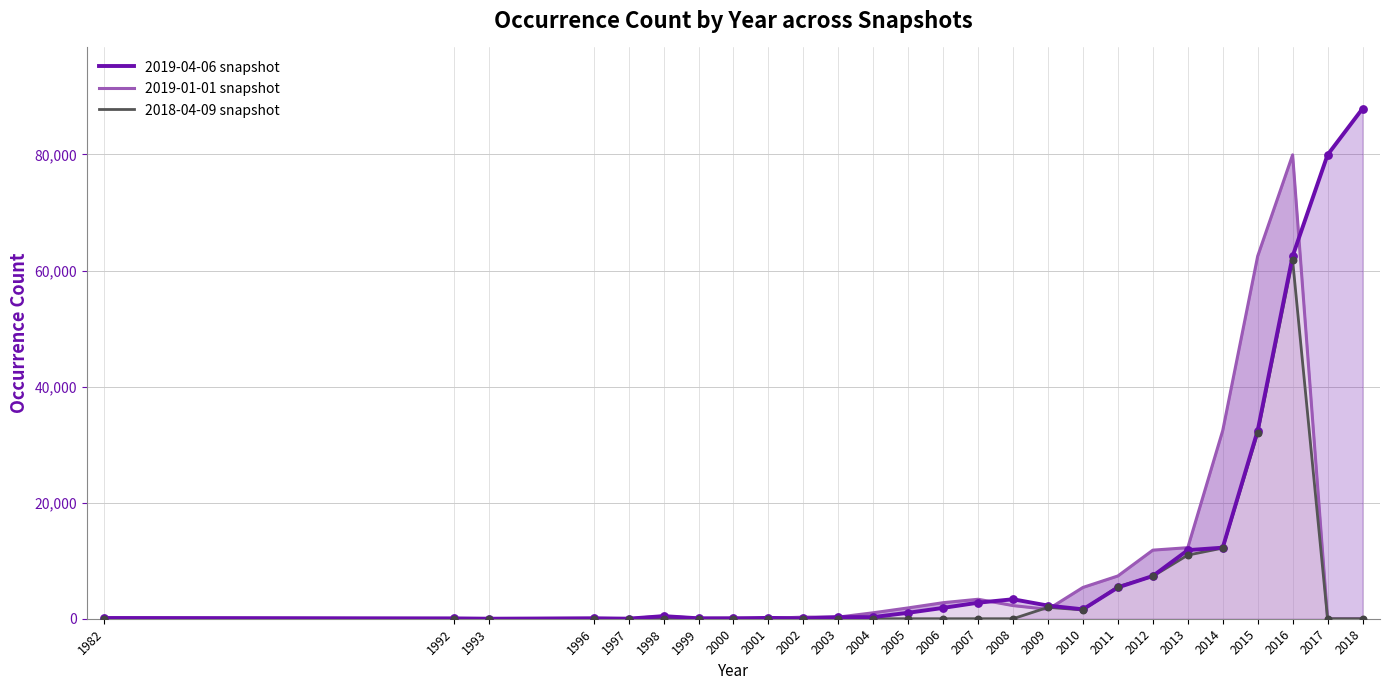

Which series has the largest total across all categories?

2019-04-06 snapshot